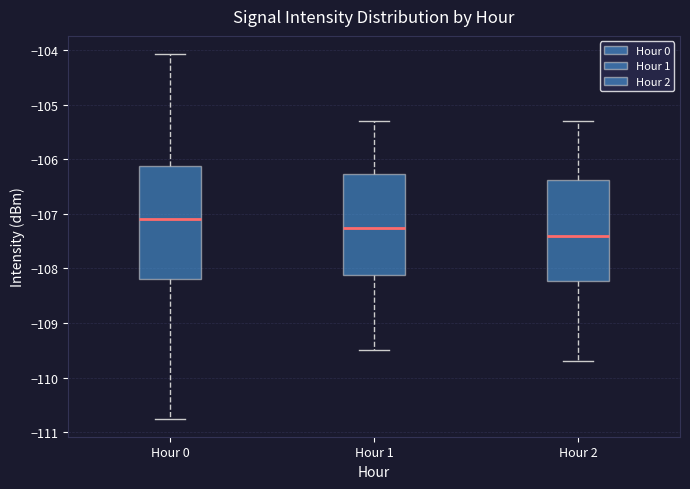

Which box is the tallest, from its lower edge to its upper edge?

Hour 0